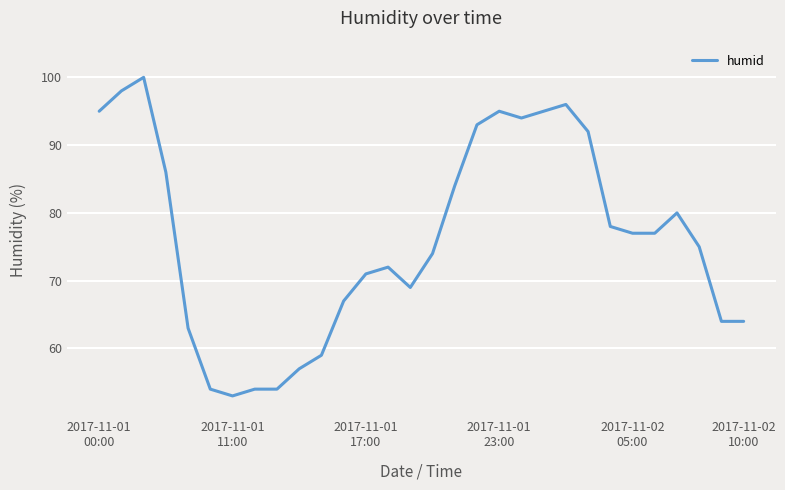

What is the difference between the maximum and minimum values?

47